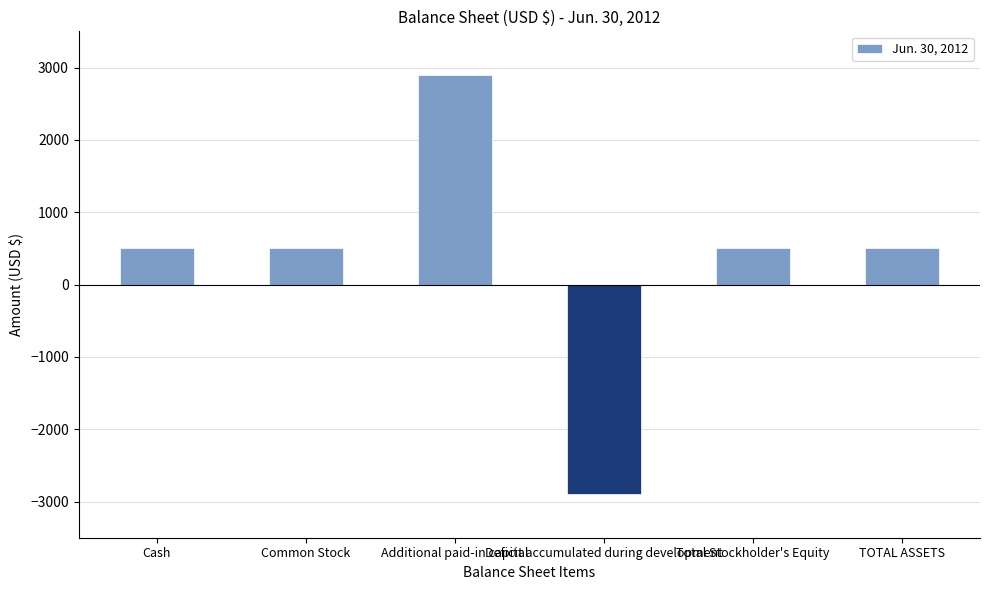

What is the ratio of the value at Cash to the value at Total Stockholder's Equity?

1.0